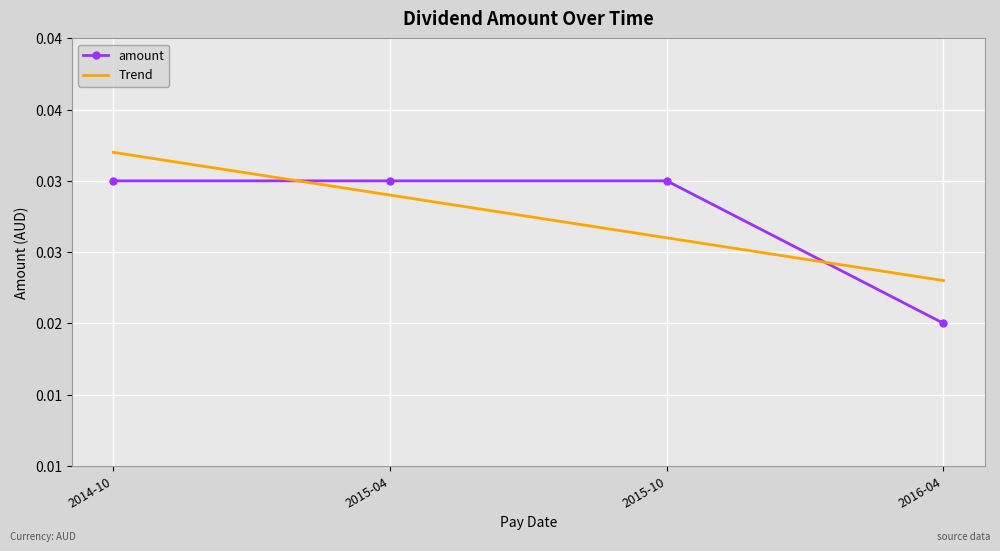

Which series changed the most between 2014-10 and 2015-10?

Trend